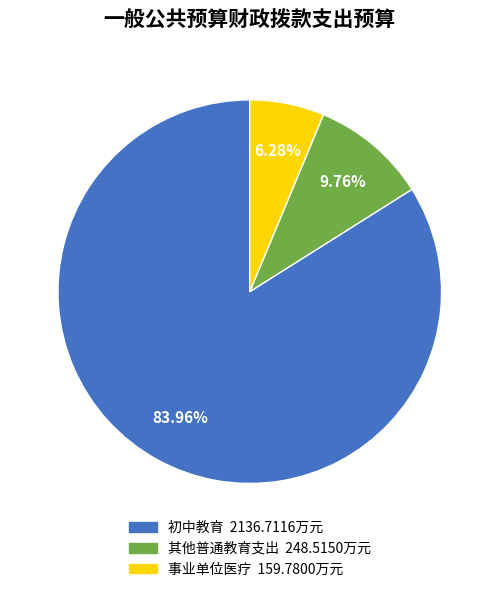

To the nearest percent, what percentage of the pie is 其他普通教育支出?

10%